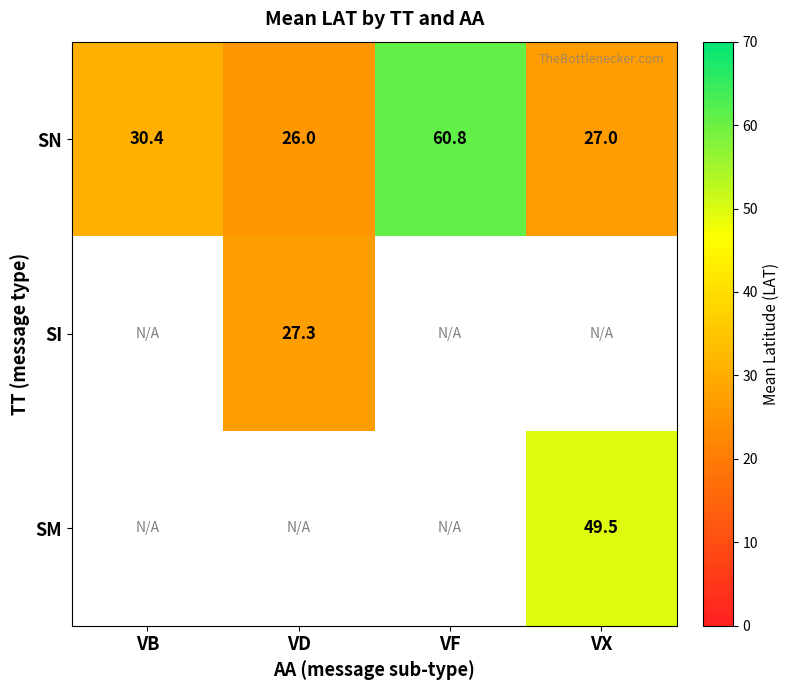

At how many categories does at least one series exceed 42?

2